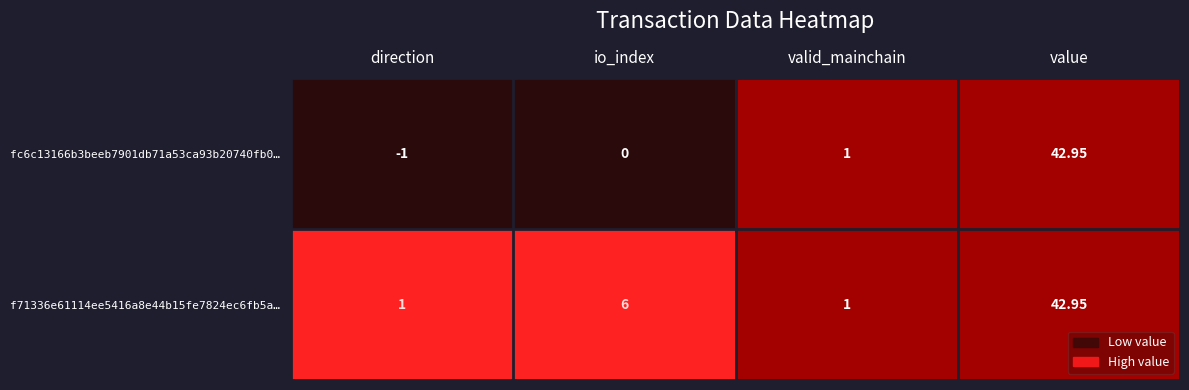

Rank the categories by fc6c13166b3beeb7901db71a53ca93b20740fb0… value from highest to lowest.

value, valid_mainchain, io_index, direction